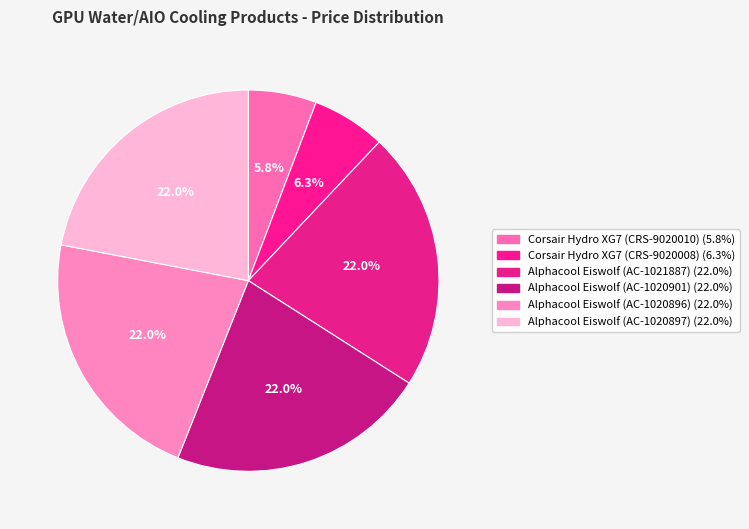

Is there any slice that represents more than half of the pie?

No